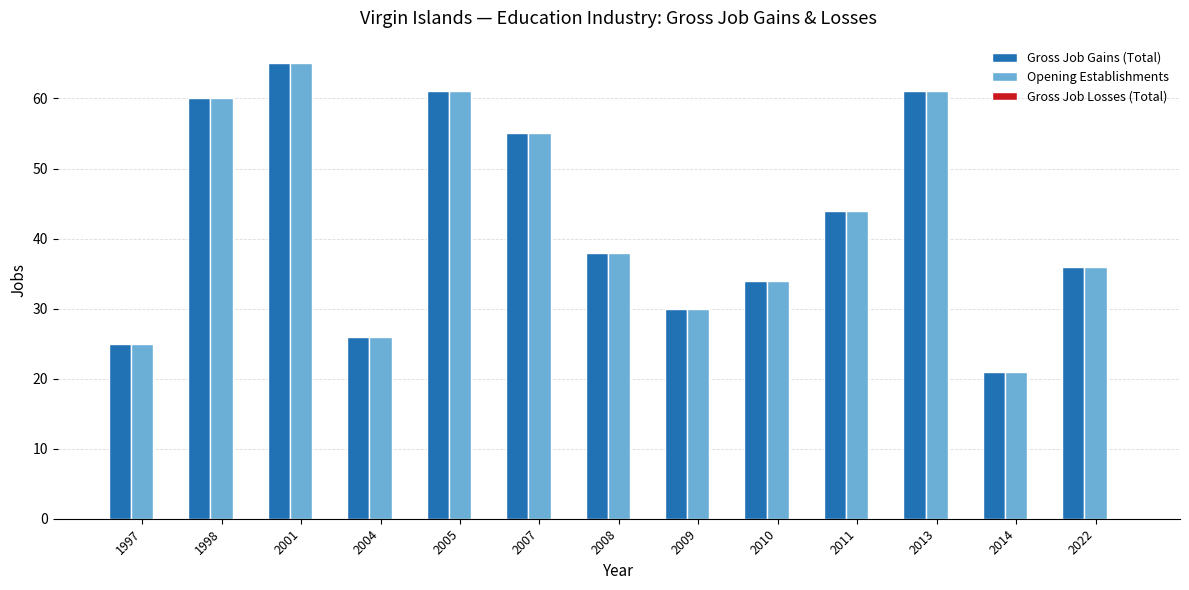

True or false: Gross Job Gains (Total) has a value of 22 at 2008.

False